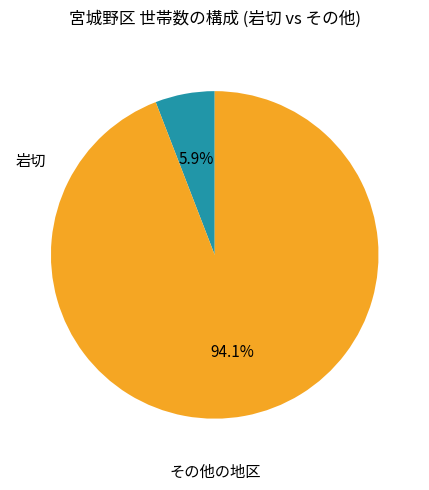

Is there a majority slice in this chart?

Yes